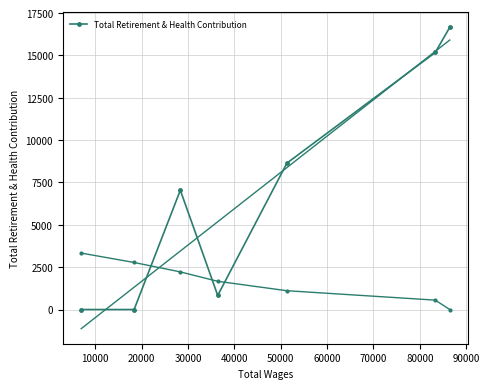

What is the average value?

6907